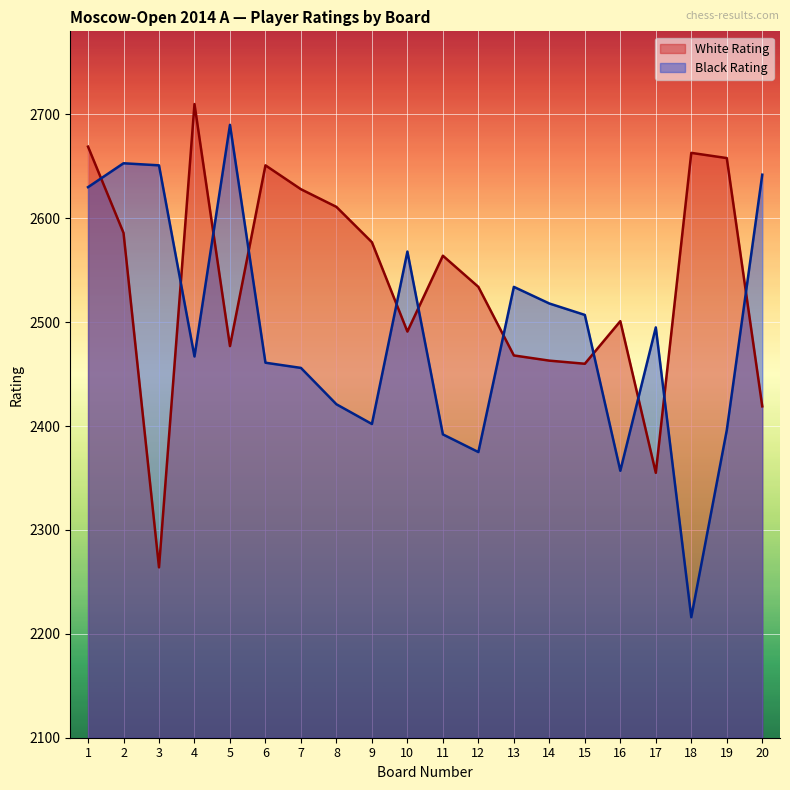

How many intersections are there between White Rating and Black Rating?

11